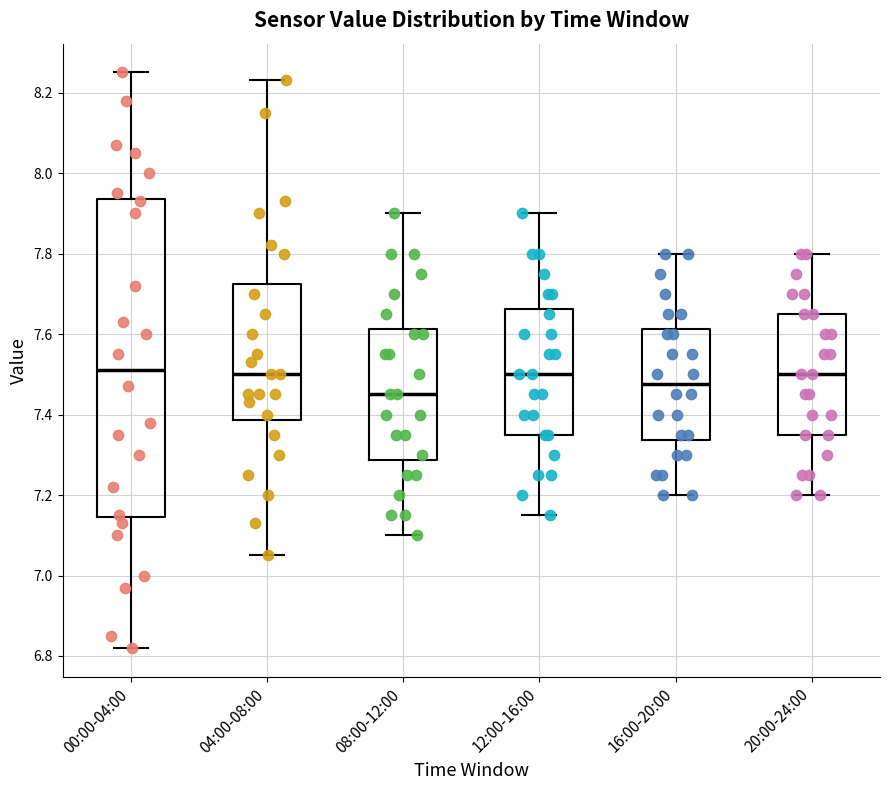

Reading left to right, read every box against the y-axis: the position of its median line, the range the box covers, and the ends of its whiskers. The values are not printed on the chart, so give them approximately, as read against the axis.

00:00-04:00: median 7.52, box 7.14 to 7.94, whiskers 6.82 to 8.26
04:00-08:00: median 7.50, box 7.38 to 7.72, whiskers 7.06 to 8.24
08:00-12:00: median 7.46, box 7.28 to 7.62, whiskers 7.10 to 7.90
12:00-16:00: median 7.50, box 7.36 to 7.66, whiskers 7.16 to 7.90
16:00-20:00: median 7.48, box 7.34 to 7.62, whiskers 7.20 to 7.80
20:00-24:00: median 7.50, box 7.36 to 7.66, whiskers 7.20 to 7.80